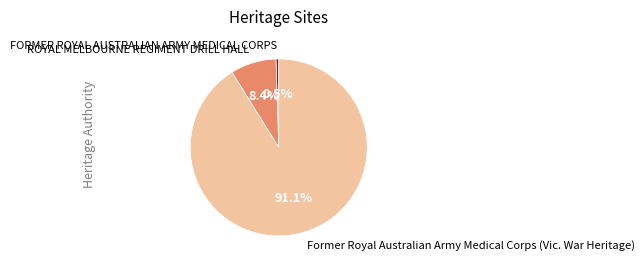

To the nearest percent, what is the average slice percentage?

33%